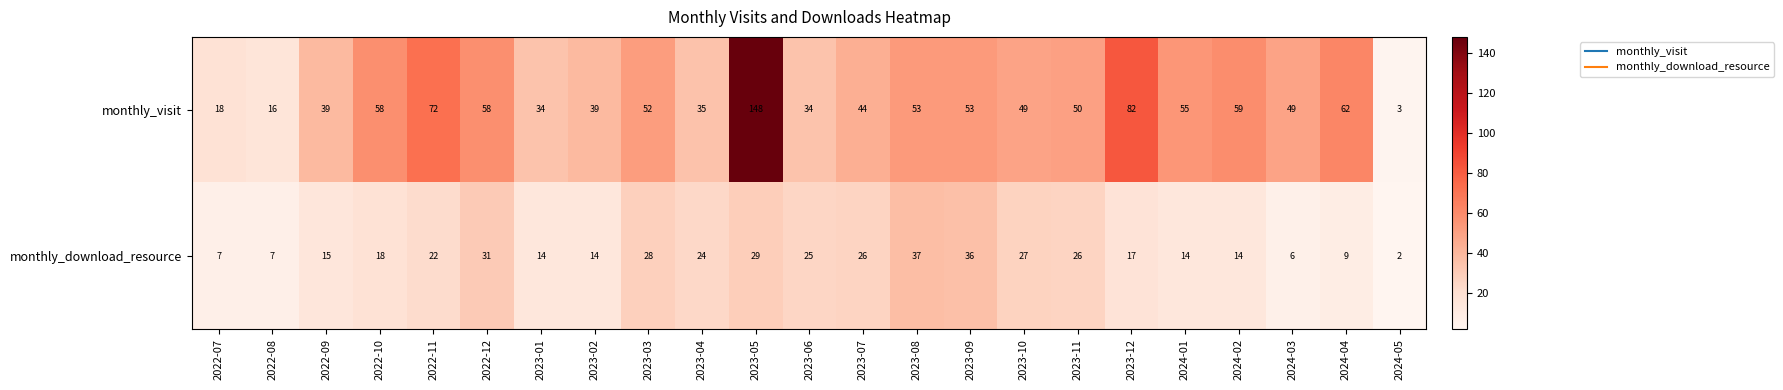

Is the value of monthly_download_resource at 2022-07 greater than the value of monthly_visit at 2024-05?

Yes